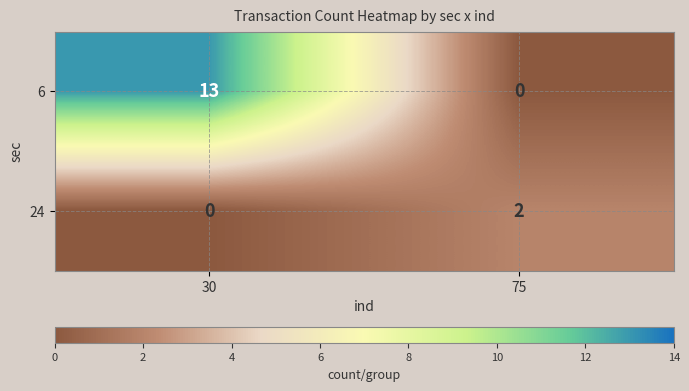

What is the total value across all series at 75?

2